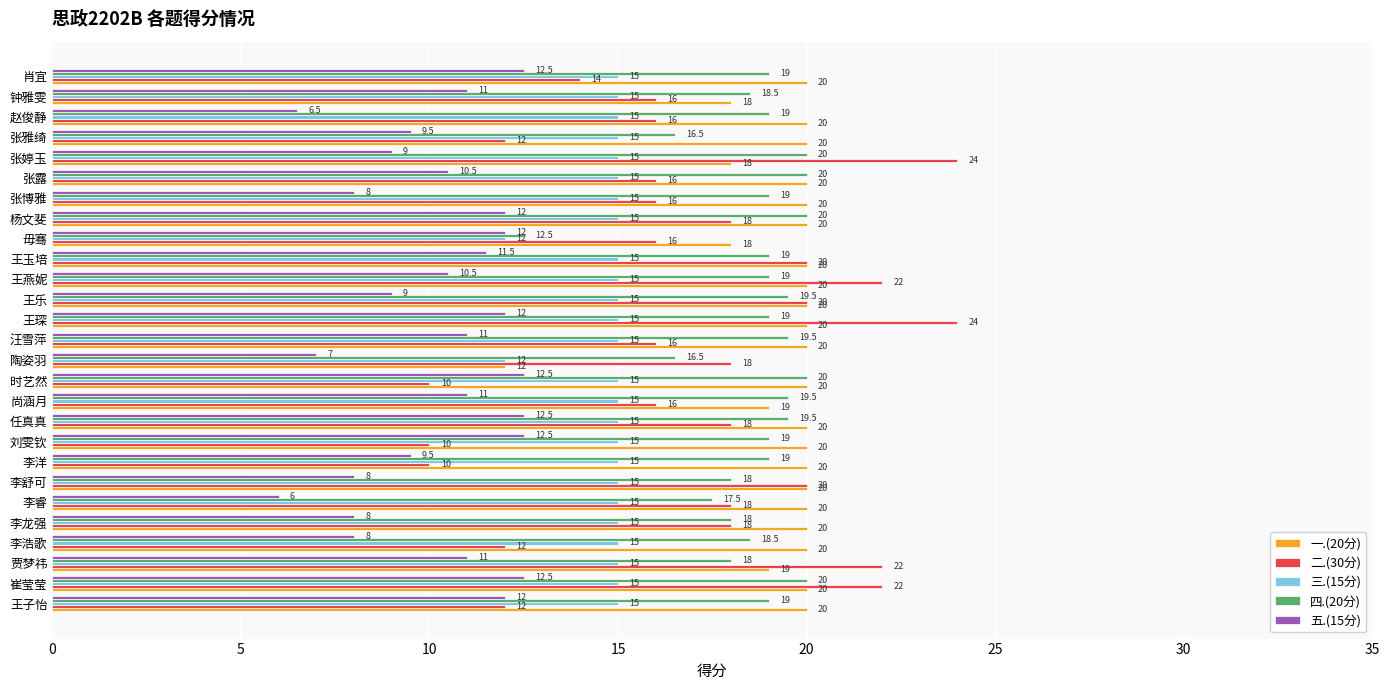

Which series has the widest spread of values?

二.(30分)